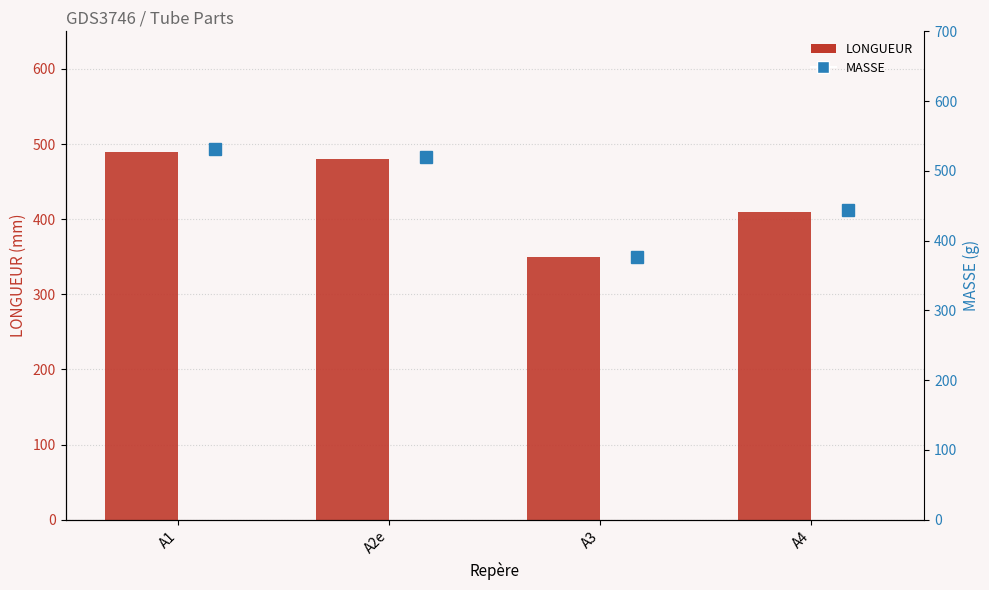

At which label does LONGUEUR reach its peak?

A1